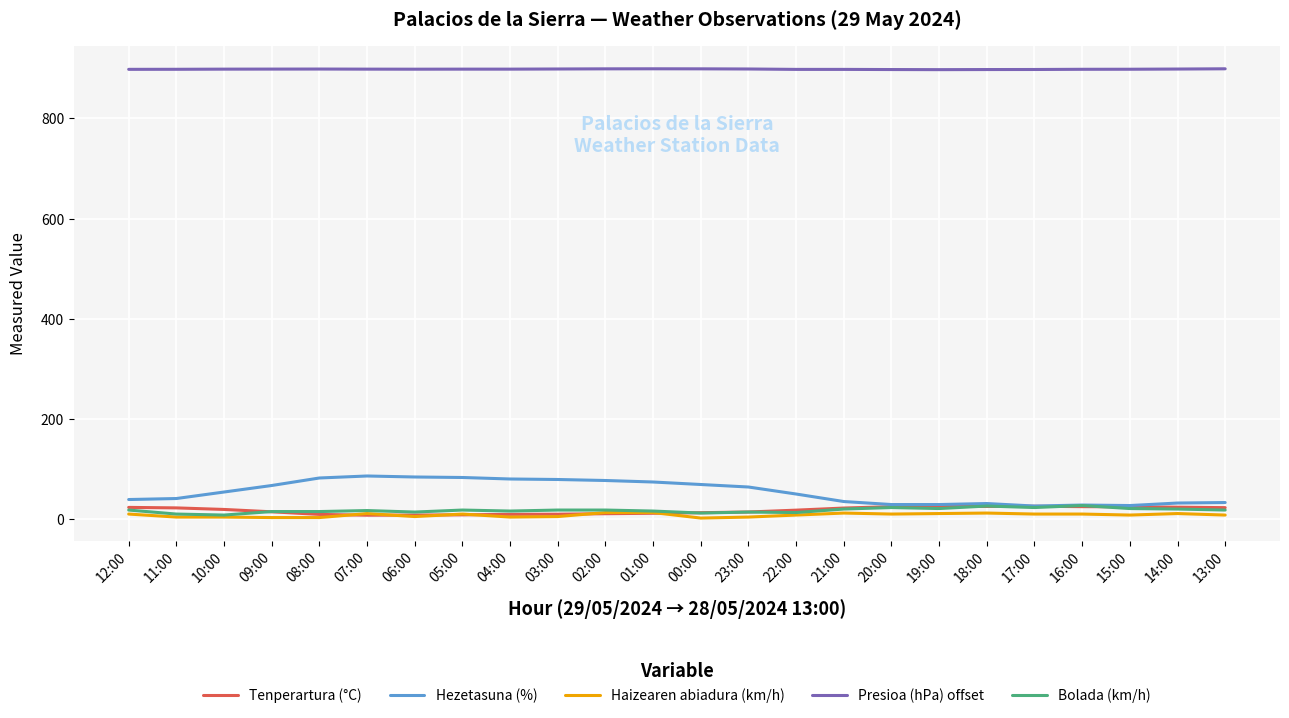

What position from the right is 01:00?

13